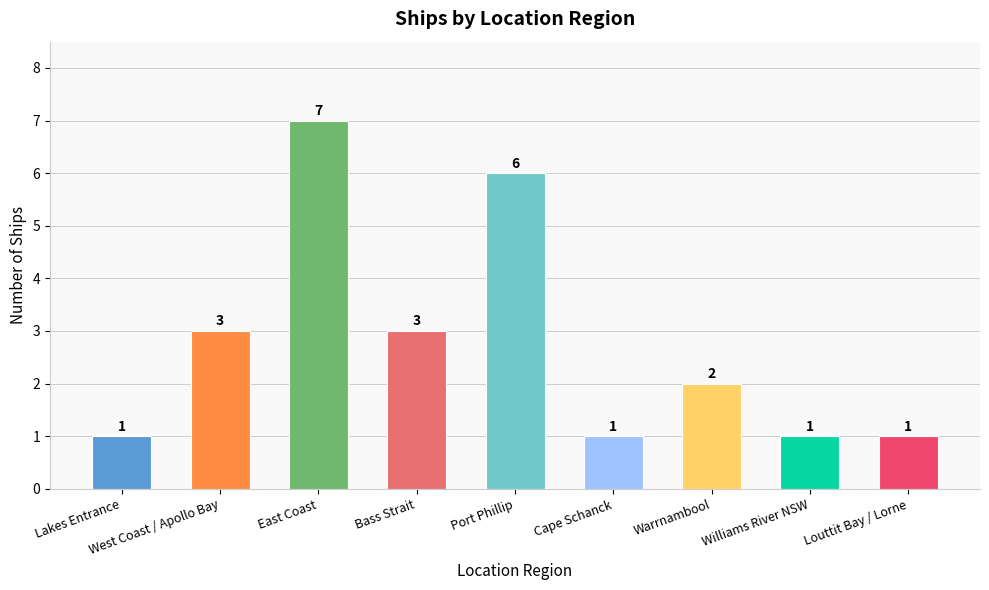

How many values are below 2?

4